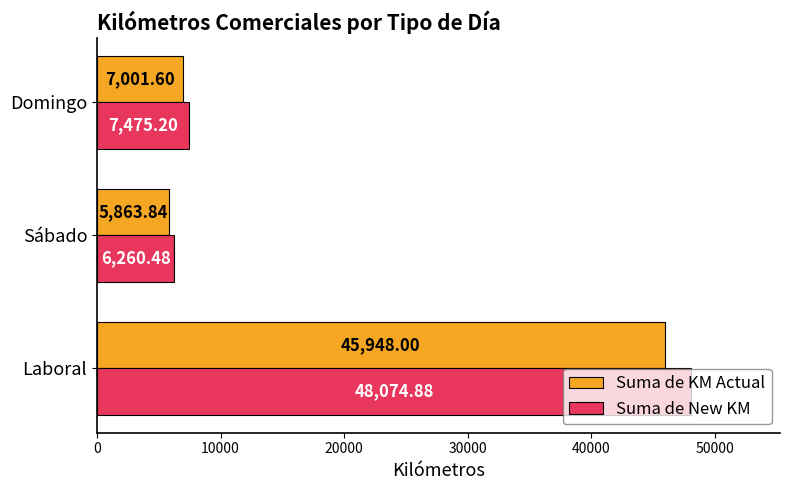

Where is Suma de KM Actual nearest to the value 25905?

Domingo